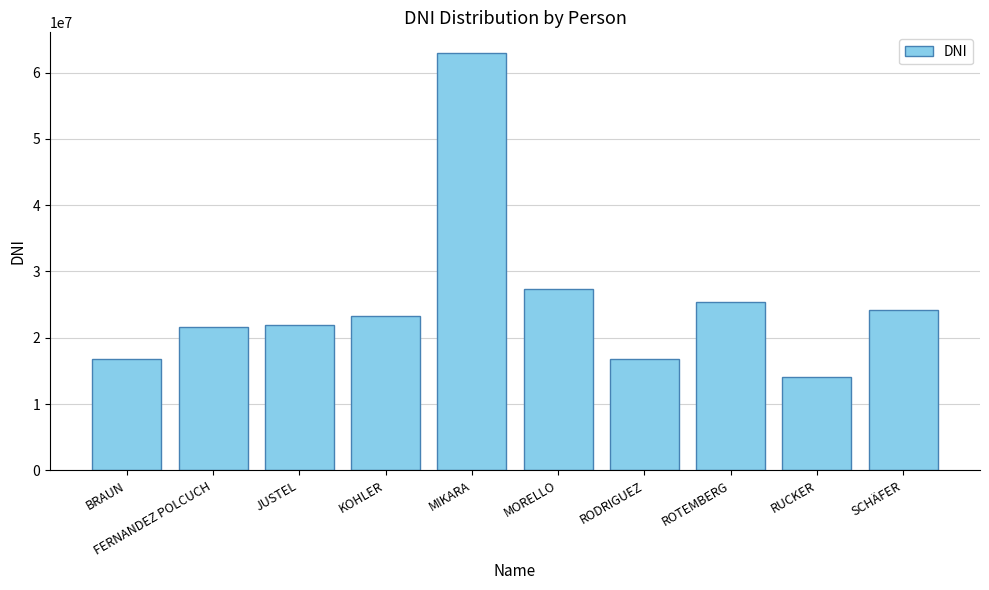

What position from the right is KOHLER?

7